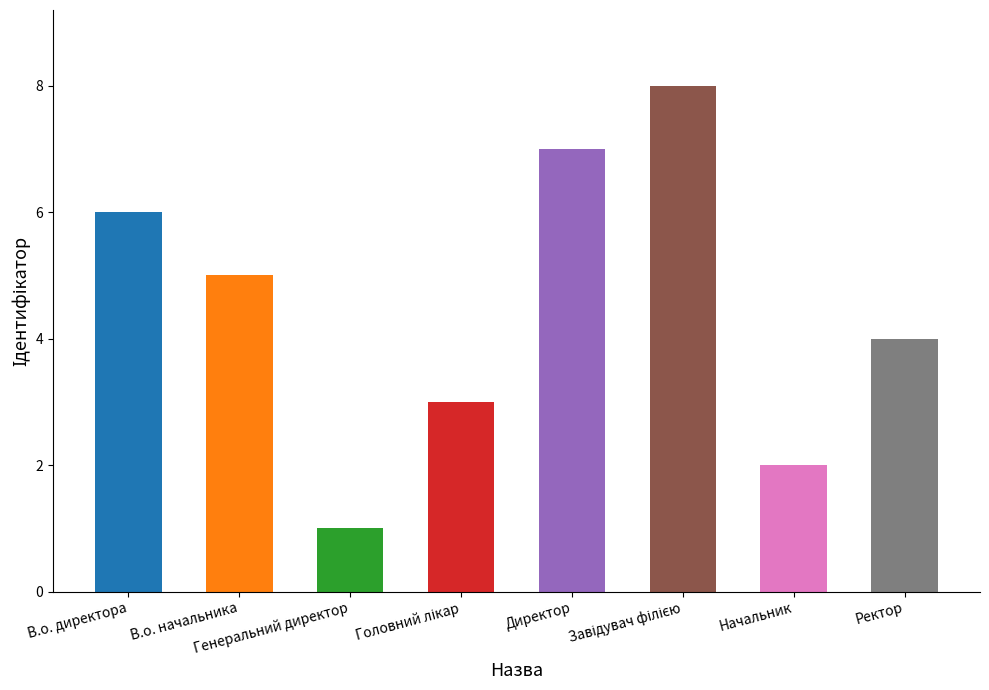

Does the chart contain any negative values?

No